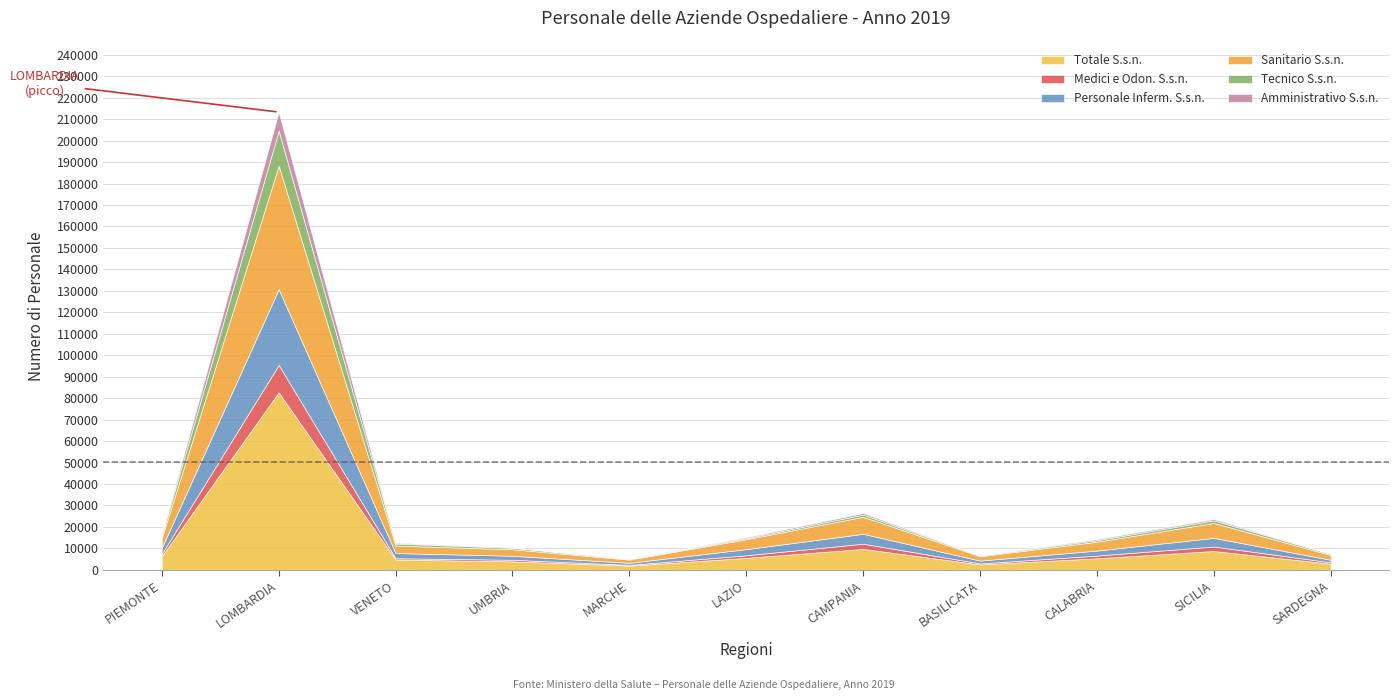

Reading left to right, extract all data points from this chart.

Totale S.s.n.: PIEMONTE=6354	LOMBARDIA=82674	VENETO=4785	UMBRIA=3924	MARCHE=1934	LAZIO=5556	CAMPANIA=9730	BASILICATA=2499	CALABRIA=5350	SICILIA=8764	SARDEGNA=2834
Medici e Odon. S.s.n.: PIEMONTE=1119	LOMBARDIA=12799	VENETO=588	UMBRIA=757	MARCHE=375	LAZIO=1206	CAMPANIA=2434	BASILICATA=490	CALABRIA=1275	SICILIA=2085	SARDEGNA=647
Personale Inferm. S.s.n.: PIEMONTE=2788	LOMBARDIA=35325	VENETO=2425	UMBRIA=1852	MARCHE=929	LAZIO=2869	CAMPANIA=4601	BASILICATA=1294	CALABRIA=2327	SICILIA=4038	SARDEGNA=1192
Sanitario S.s.n.: PIEMONTE=4577	LOMBARDIA=57514	VENETO=3449	UMBRIA=3040	MARCHE=1497	LAZIO=4602	CAMPANIA=7912	BASILICATA=2039	CALABRIA=4116	SICILIA=6929	SARDEGNA=2209
Tecnico S.s.n.: PIEMONTE=1205	LOMBARDIA=16318	VENETO=948	UMBRIA=688	MARCHE=302	LAZIO=493	CAMPANIA=1050	BASILICATA=346	CALABRIA=726	SICILIA=1215	SARDEGNA=512
Amministrativo S.s.n.: PIEMONTE=551	LOMBARDIA=8682	VENETO=383	UMBRIA=187	MARCHE=130	LAZIO=444	CAMPANIA=729	BASILICATA=108	CALABRIA=496	SICILIA=596	SARDEGNA=108